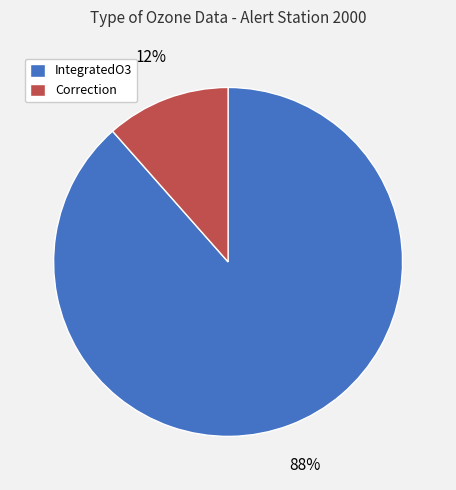

How many segments does this pie chart have?

2